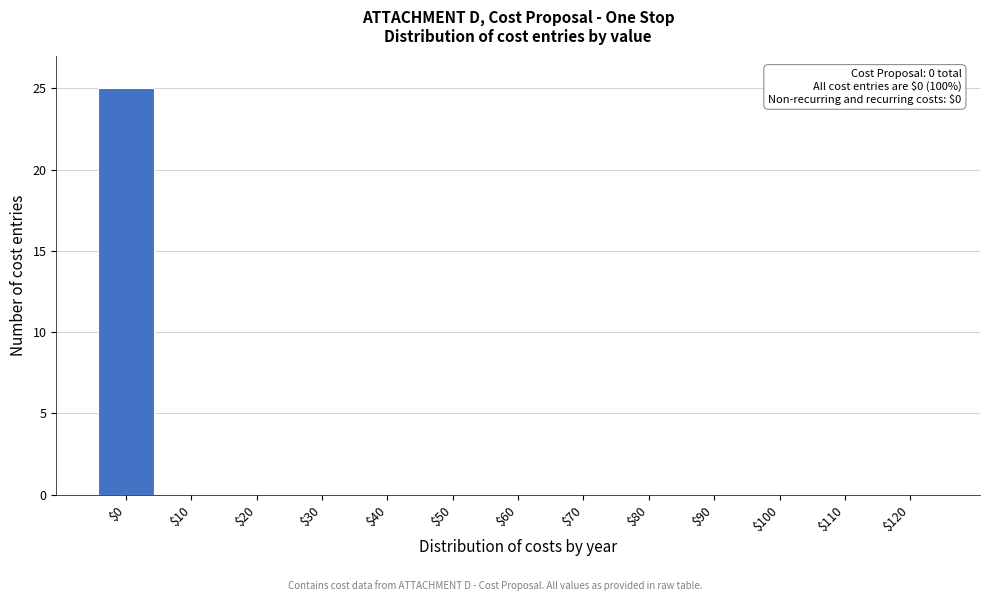

What is the greatest value displayed?

25